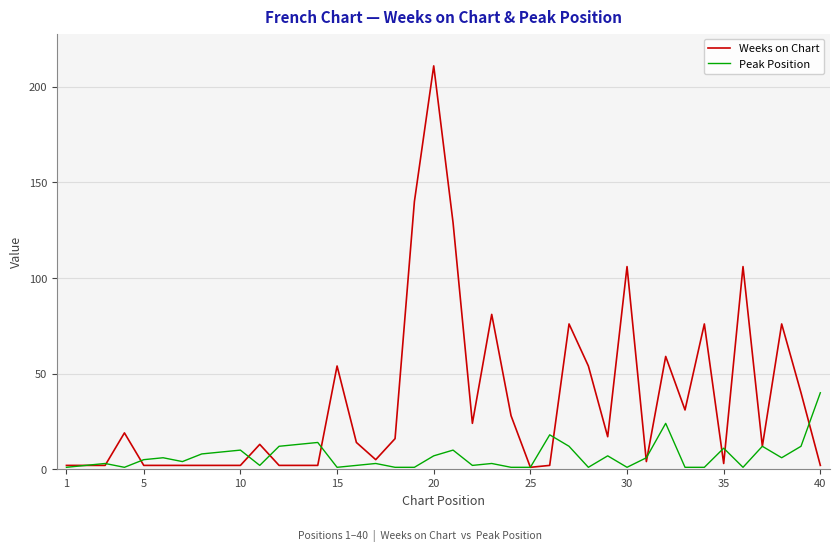

List the series in order of their overall mean, lowest first.

Peak Position, Weeks on Chart